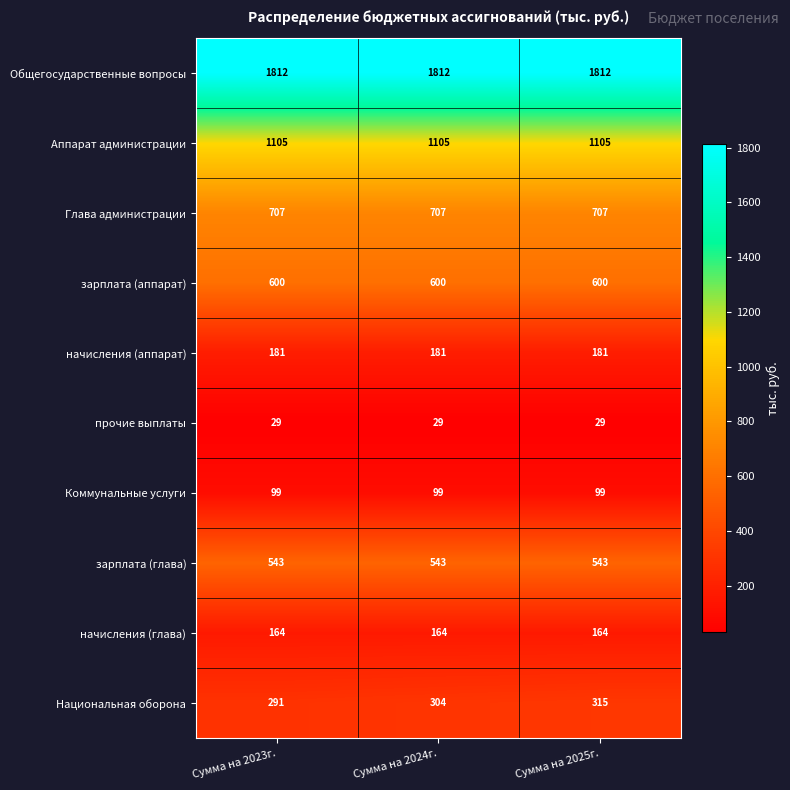

Reading right to left, what are all the values shown in this chart?

Общегосударственные вопросы: 1812	1812	1812
Аппарат администрации: 1105	1105	1105
Глава администрации: 707	707	707
зарплата (аппарат): 600	600	600
начисления (аппарат): 181	181	181
прочие выплаты: 29	29	29
Коммунальные услуги: 99	99	99
зарплата (глава): 543	543	543
начисления (глава): 164	164	164
Национальная оборона: 315	304	291